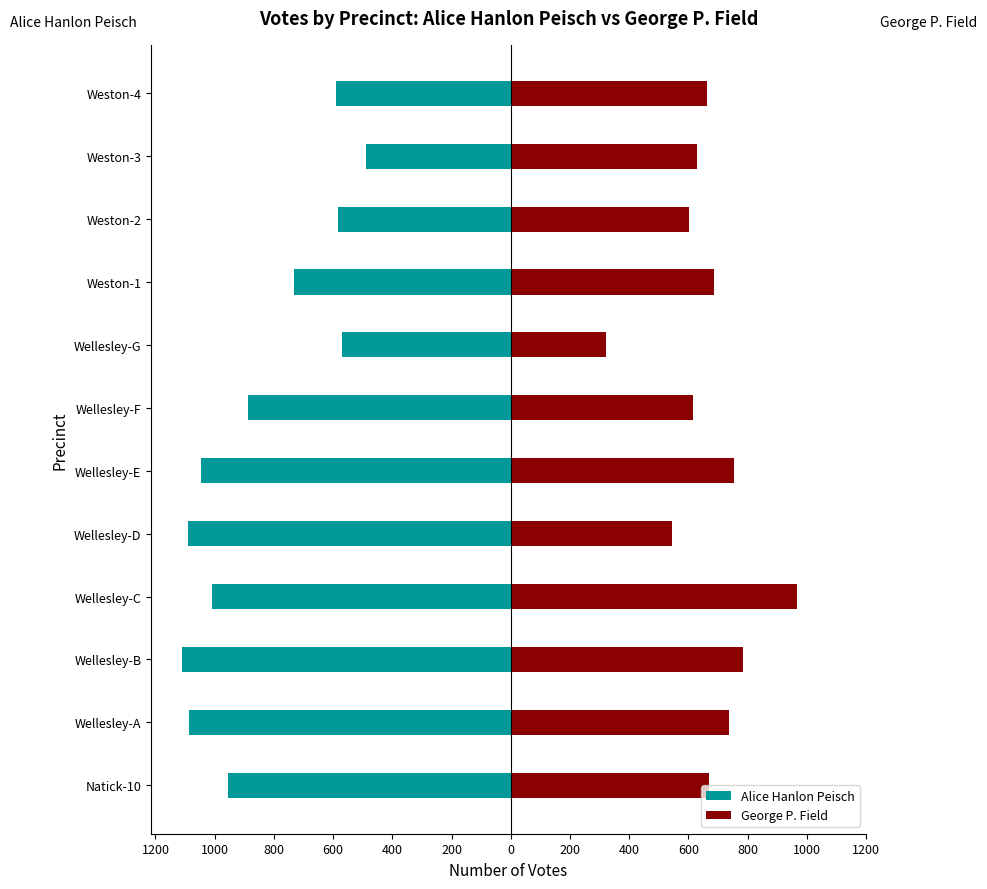

Reading right to left, transcribe all the data shown in this chart.

Alice Hanlon Peisch: -590	-489	-584	-733	-569	-887	-1046	-1091	-1009	-1111	-1086	-955
George P. Field: 663	629	602	686	322	617	753	546	966	785	737	670